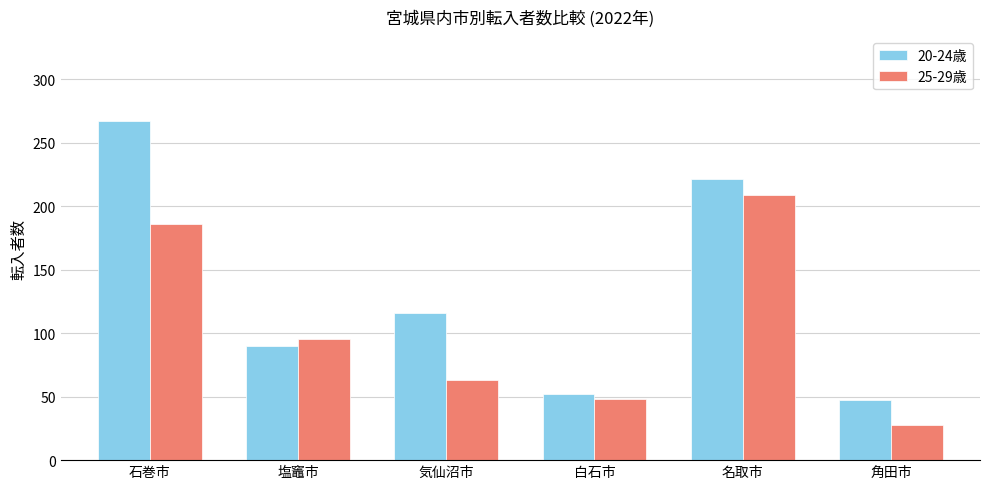

What are all the series names shown in the legend?

20-24歳, 25-29歳